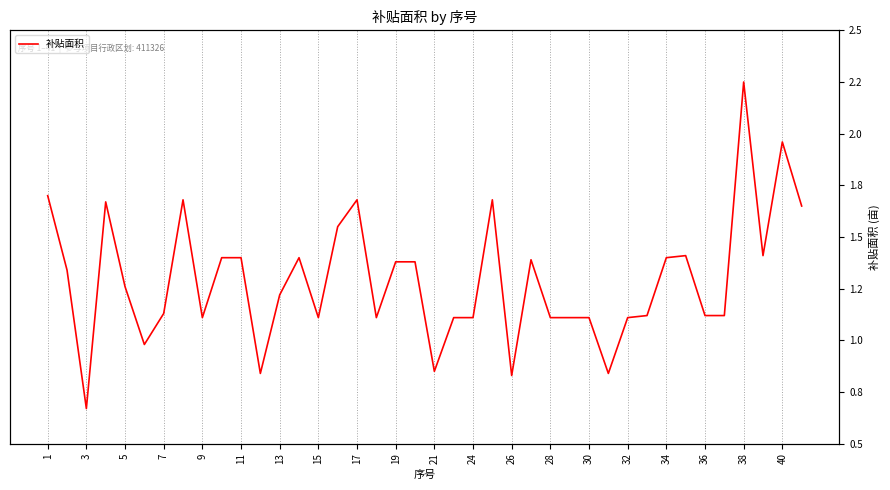

The value at 39 is 0.8. True or false?

False